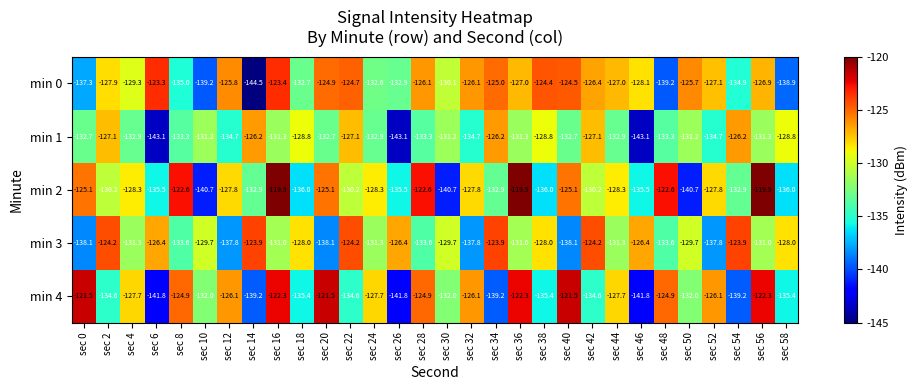

How many data points in min 4 are above -127?

12